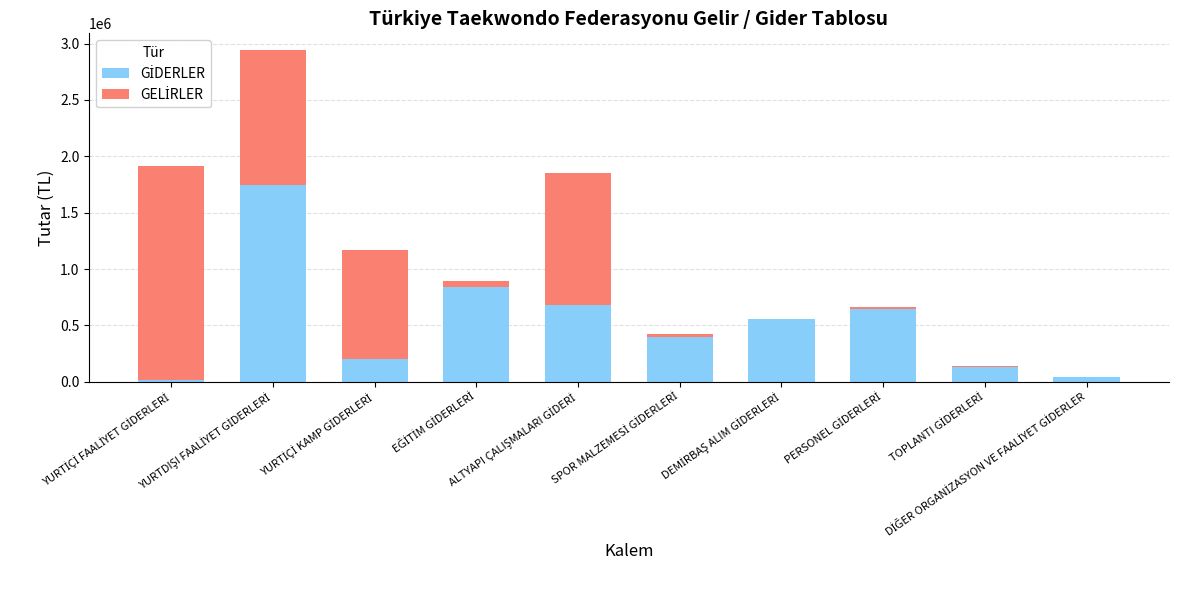

What is the label of the 6th bar from the left?

SPOR MALZEMESİ GİDERLERİ